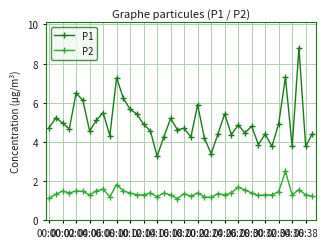

List the series in order of their overall mean, highest first.

P1, P2